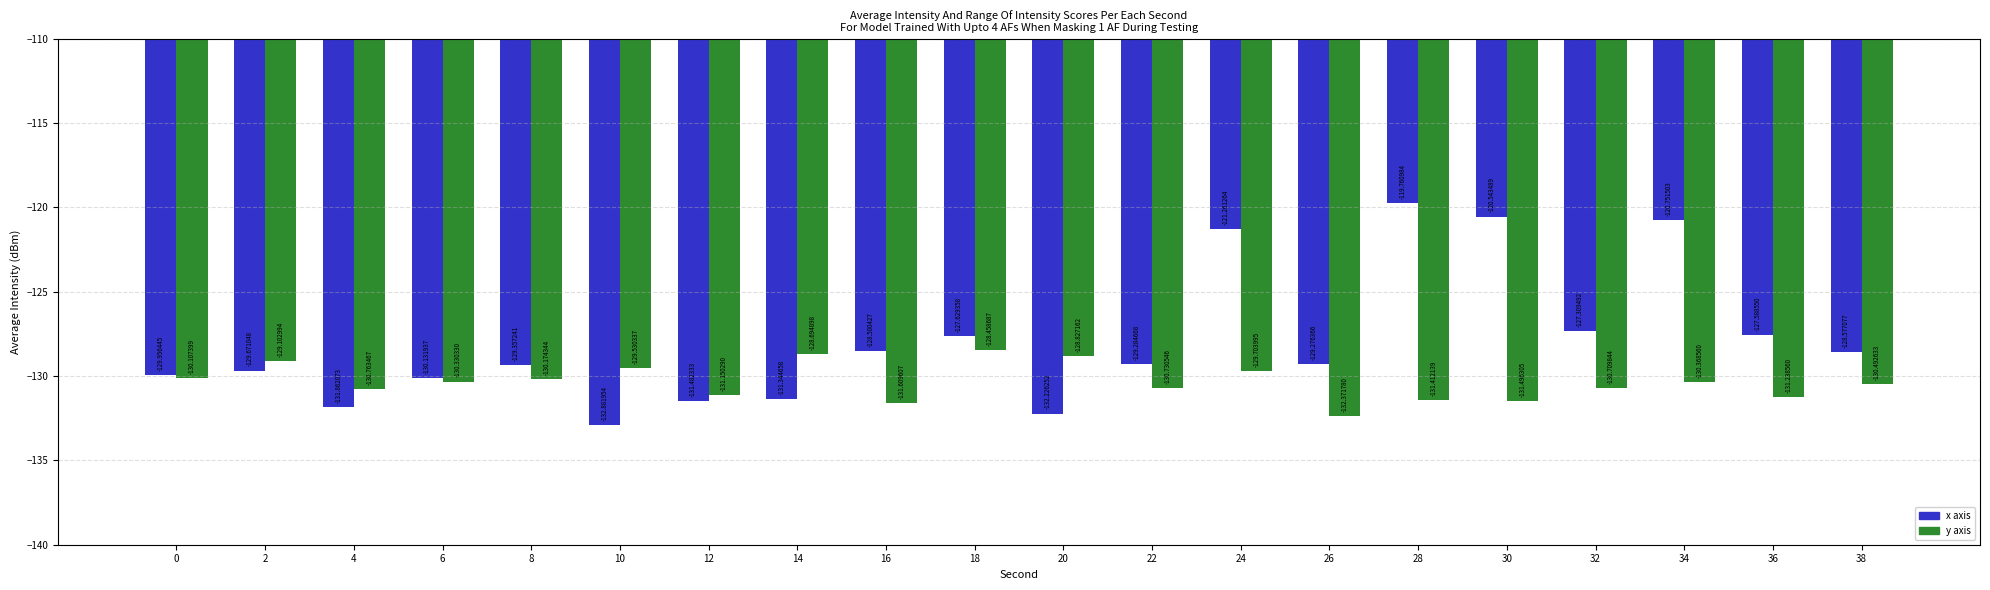

Rank the series by their maximum value, from lowest to highest.

y axis, x axis